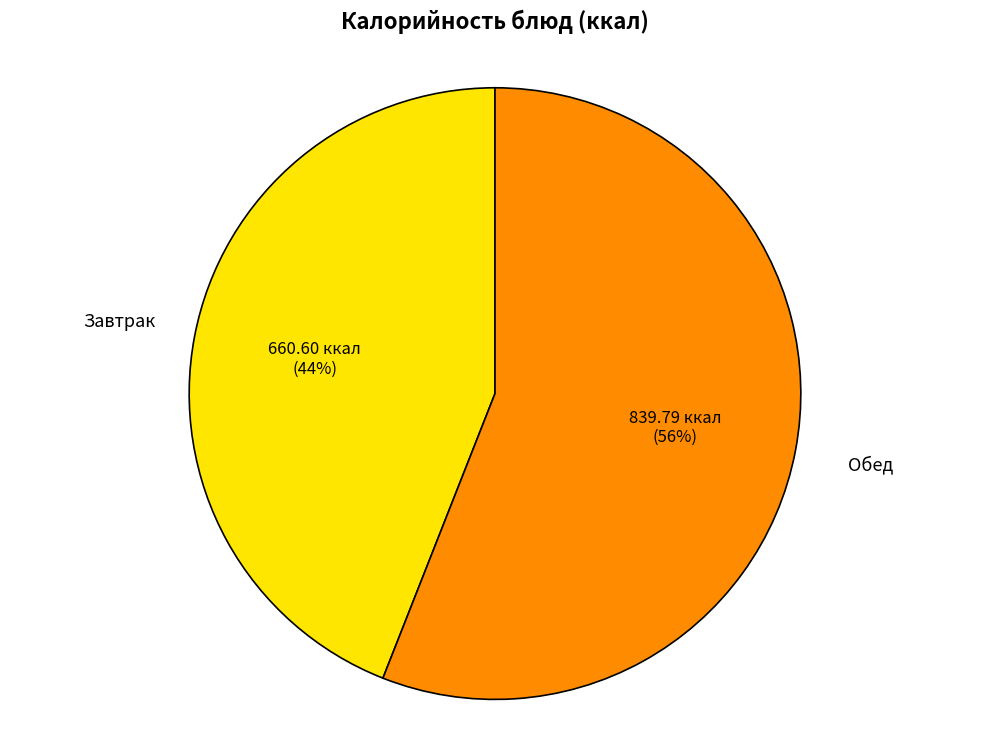

Approximately how many times larger is the value at Обед compared to Завтрак?

1.3